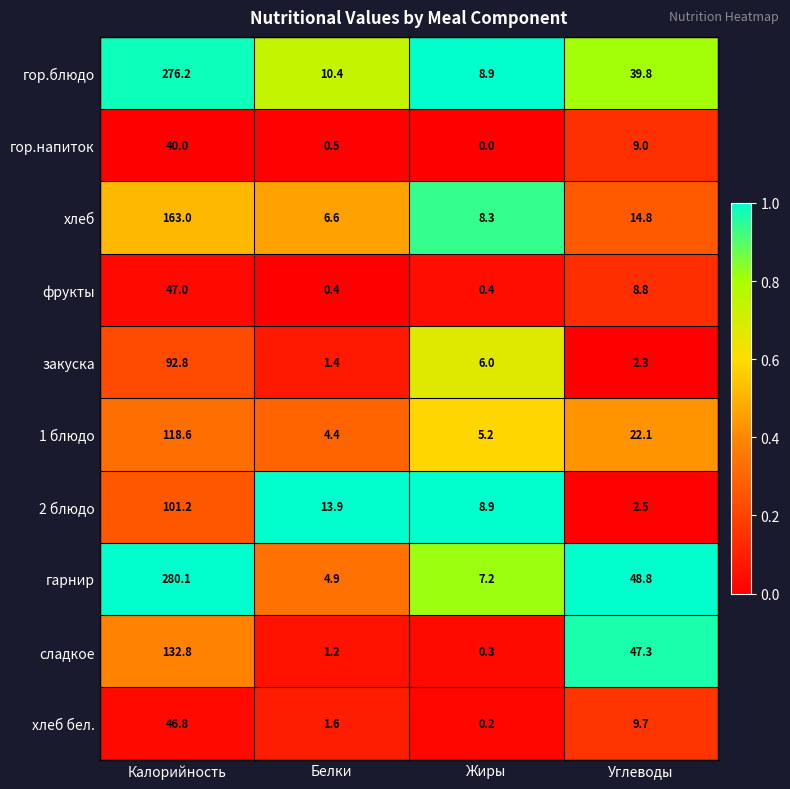

Between Белки and Углеводы, which series saw the biggest shift?

сладкое